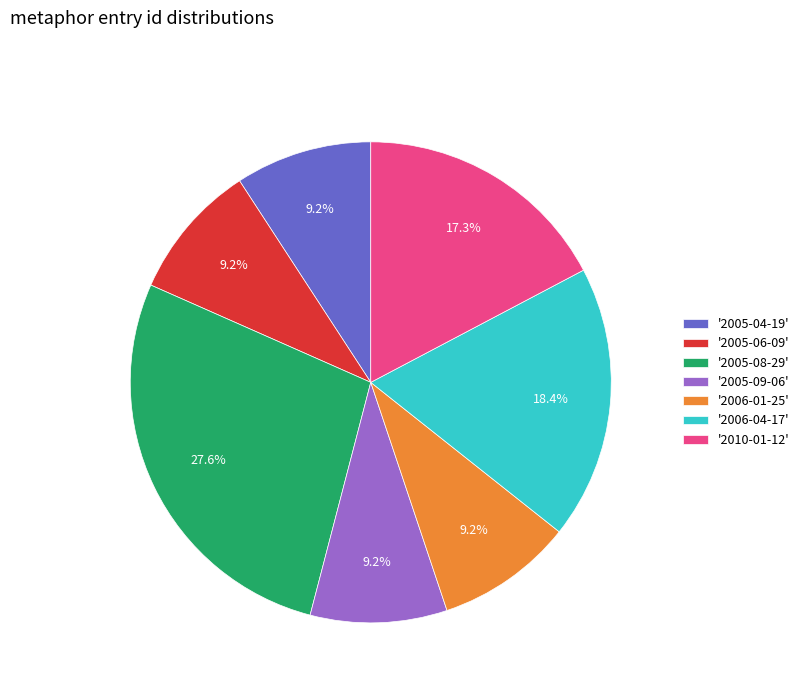

What is the ratio of the value at '2010-01-12' to the value at '2006-01-25'?

1.9